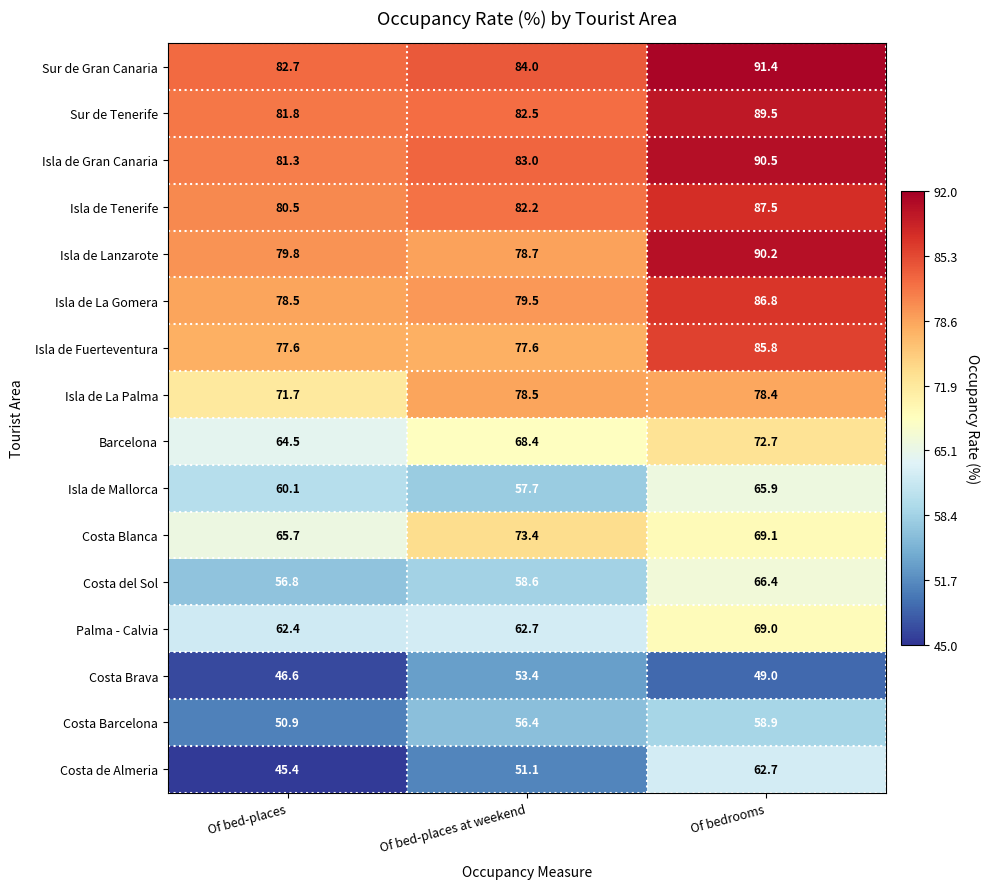

What is the greatest value displayed?

91.4